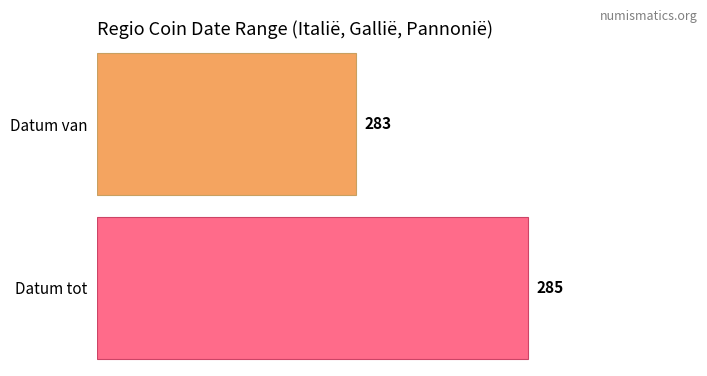

The value of Datum van at 3 is 283. True or false?

True